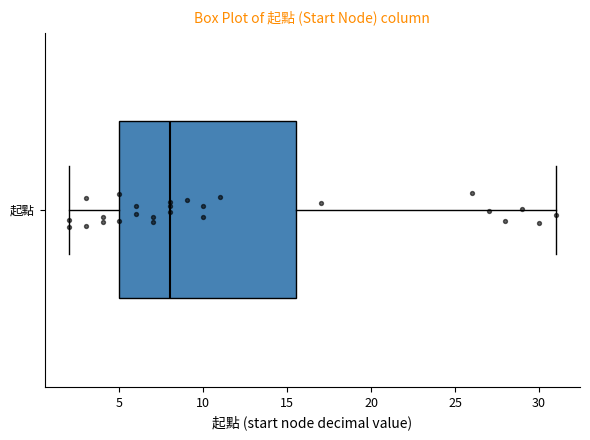

Transcribe this box plot: give where the median line is, the range the box spans, and where the two whiskers end, as read against the x-axis. The values are not printed on the chart, so give them approximately, as read against the axis.

median 8.0, box 5.0 to 15.5, whiskers 2.0 to 31.0